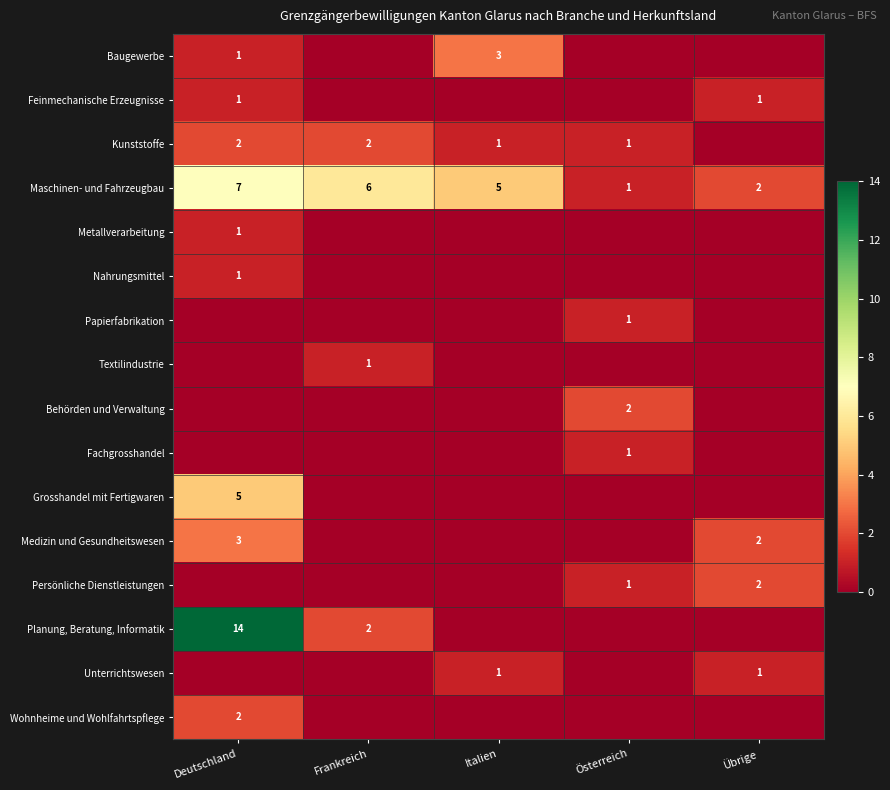

True or false: Kunststoffe has a value of 1 at Österreich.

True